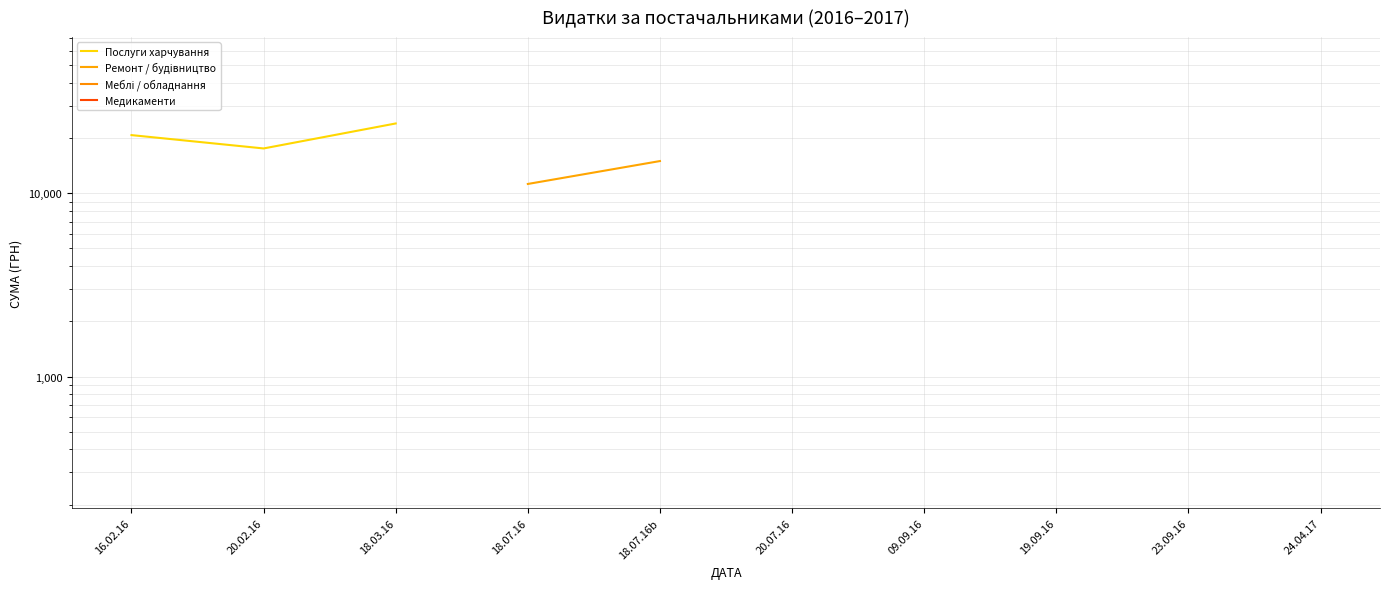

Which series has the widest spread of values?

Послуги харчування